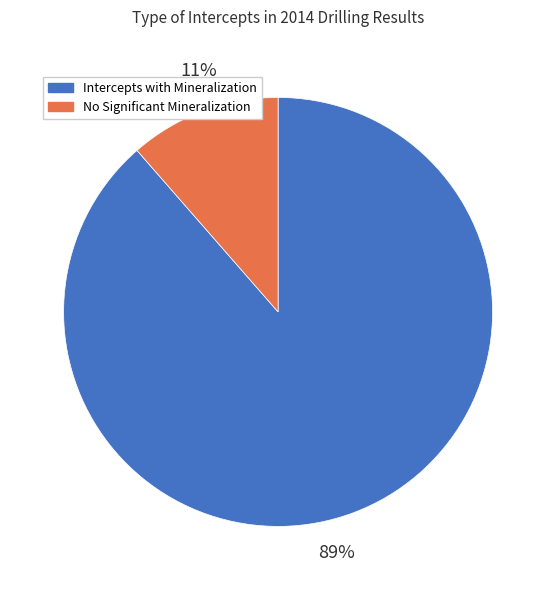

Which slice is the largest?

Intercepts with Mineralization